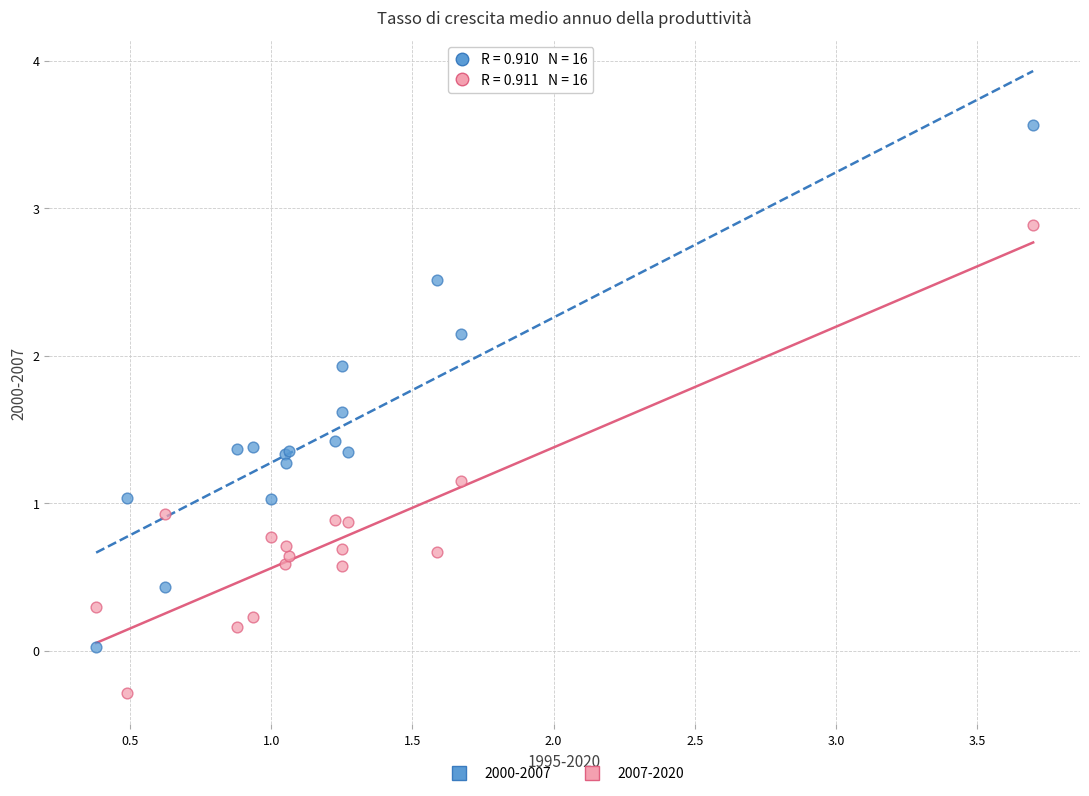

Which series contains the lowest Y value?

2007-2020